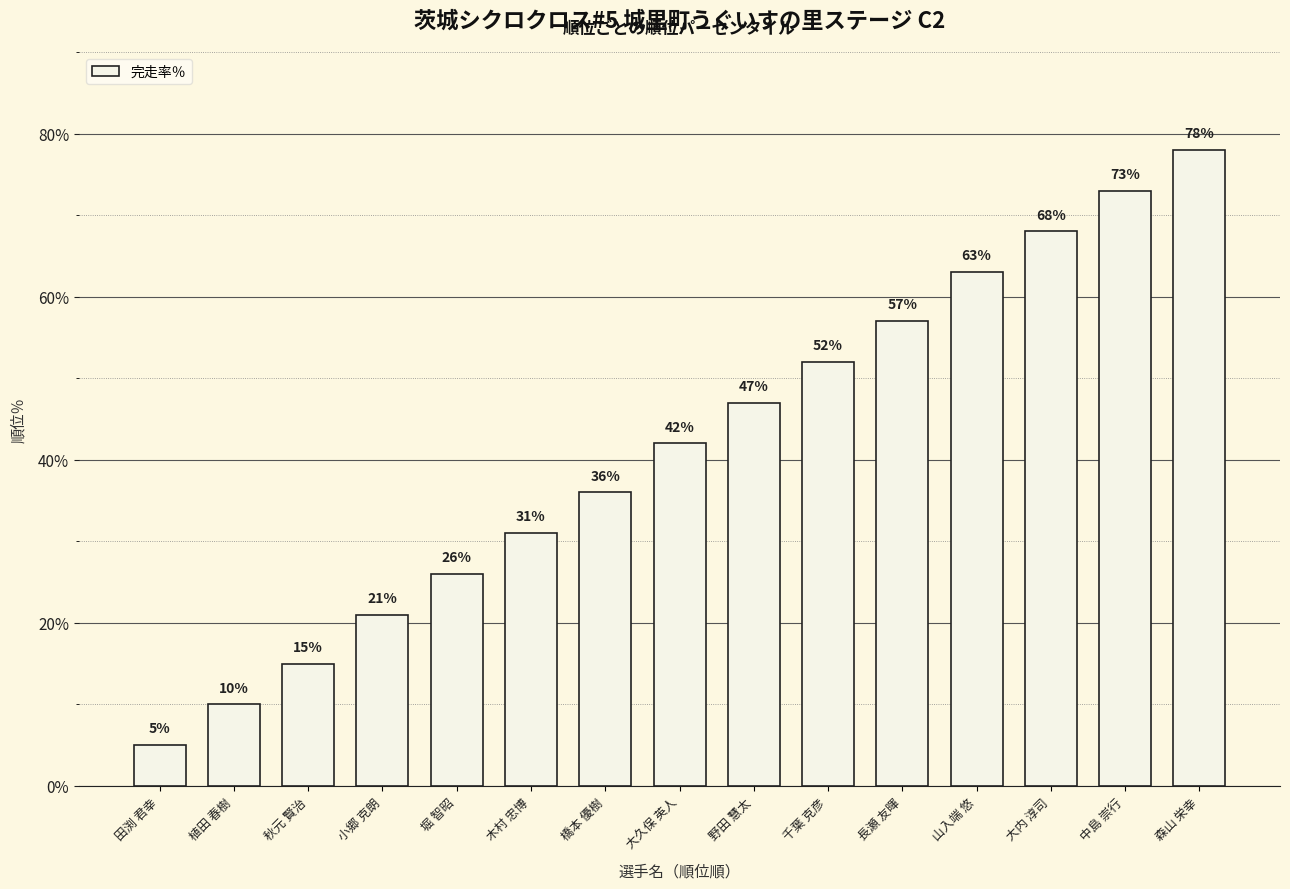

List the labels in order of value, smallest first.

田渕 君幸, 植田 春樹, 秋元 賢治, 小郷 克朗, 堀 智昭, 木村 忠博, 橋本 優樹, 大久保 英人, 野田 慧太, 千葉 克彦, 長瀬 友暉, 山入端 悠, 大内 淳司, 中島 崇行, 森山 栄幸